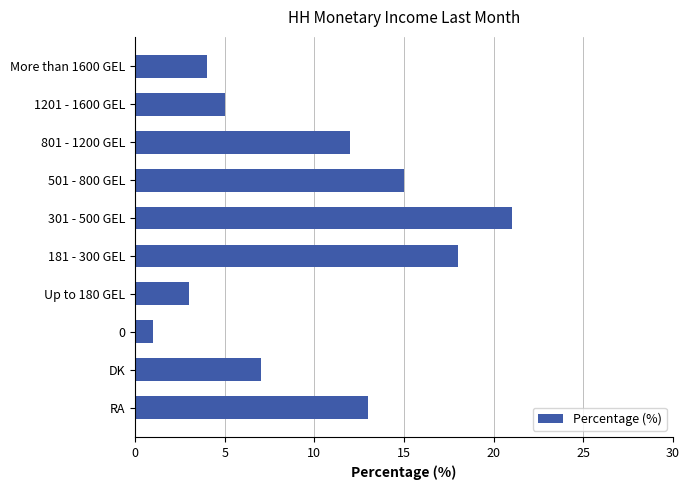

Is it true that the value at 1201 - 1600 GEL is 5?

True